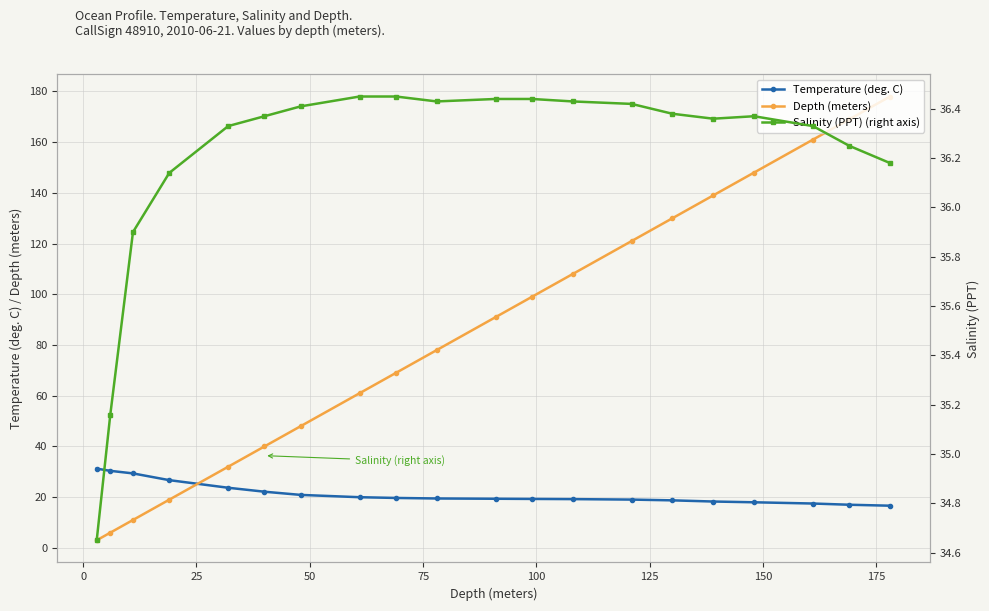

Reading left to right, list all the values displayed in this chart.

Temperature (deg. C): 31.2	30.4	29.4	26.7	23.7	22.1	20.9	20.0	19.7	19.5	19.4	19.3	19.2	19.0	18.7	18.3	18.0	17.5	17.0	16.6
Depth (meters): 3.0	6.0	11.0	19.0	32.0	40.0	48.0	61.0	69.0	78.0	91.0	99.0	108.0	121.0	130.0	139.0	148.0	161.0	169.0	178.0
Salinity (PPT) (right axis): 34.6	35.2	35.9	36.1	36.3	36.4	36.4	36.5	36.5	36.4	36.4	36.4	36.4	36.4	36.4	36.4	36.4	36.3	36.2	36.2